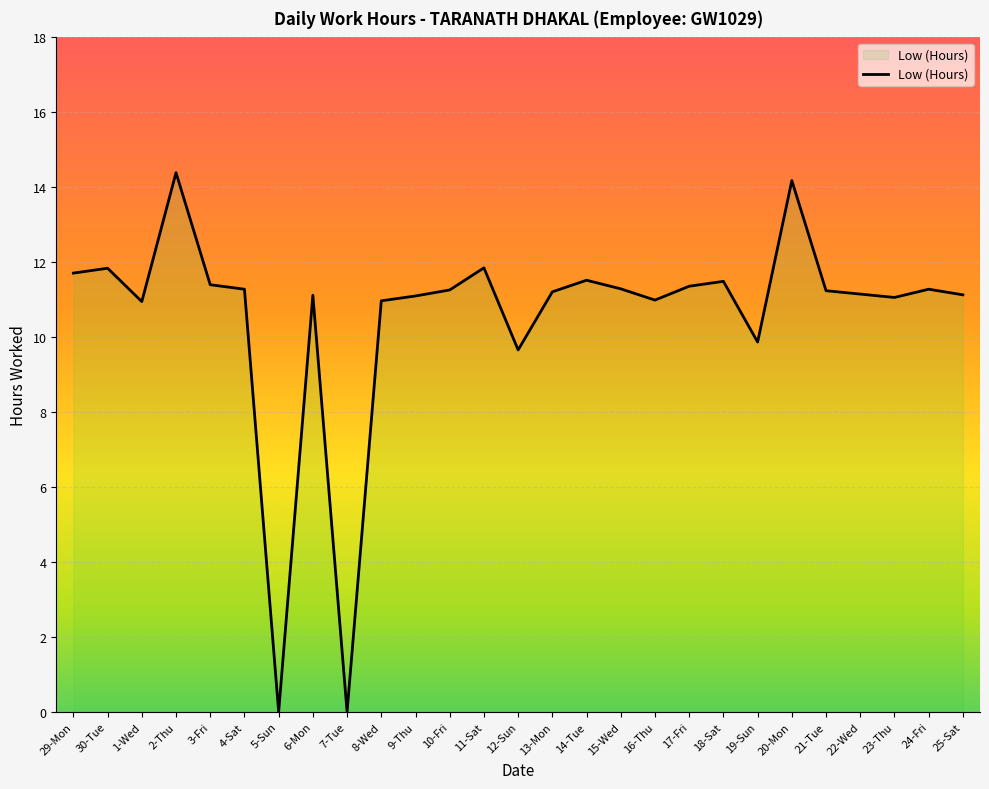

How many data points does each series have?

27